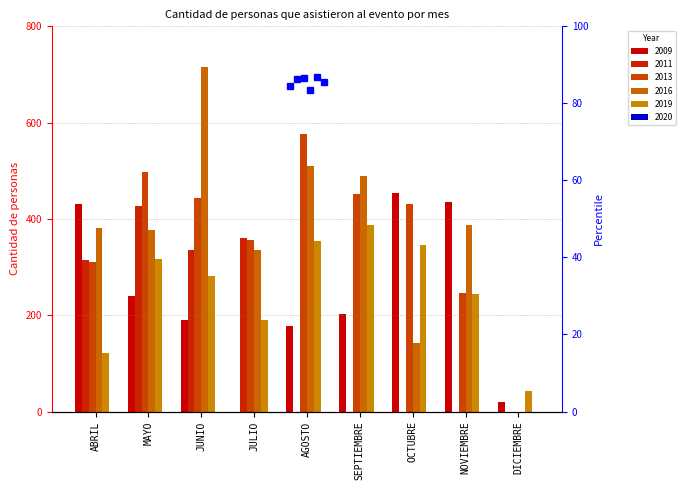

Which series has the largest total across all categories?

2016